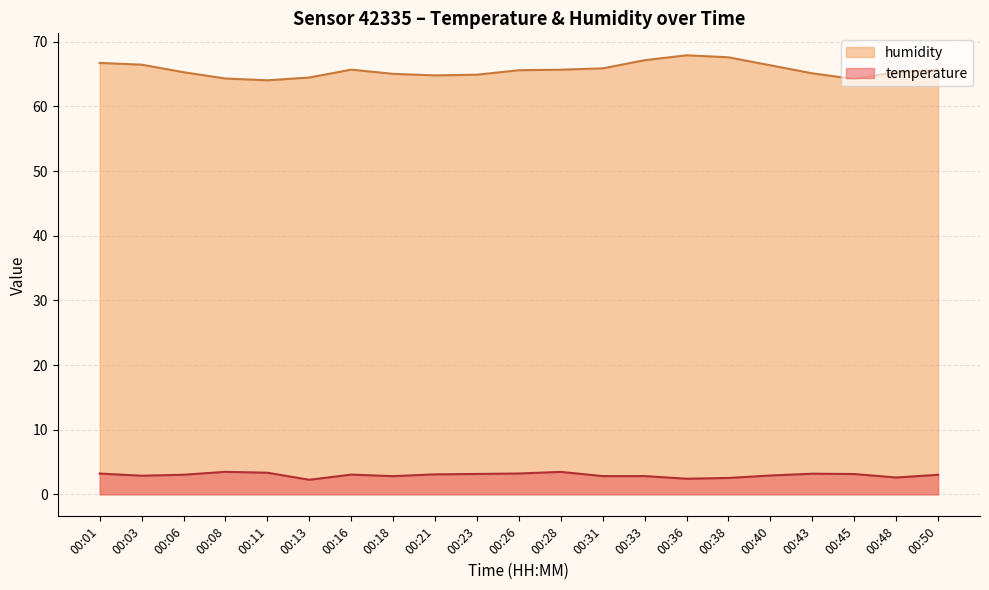

Does the chart have visible grid lines?

Yes